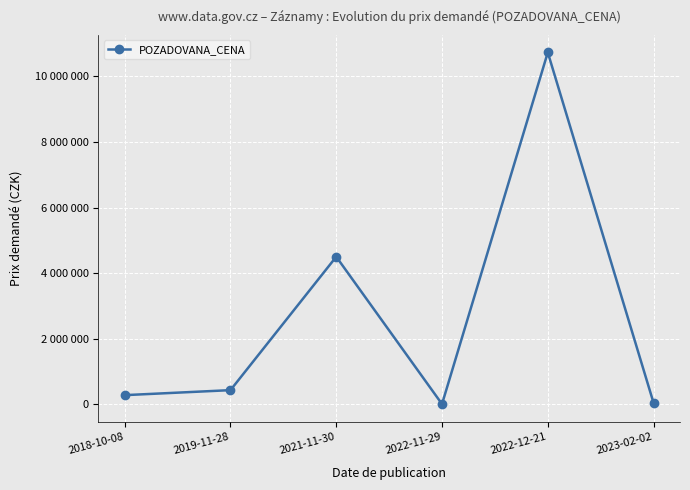

Where does the data first go above 432690?

2021-11-30